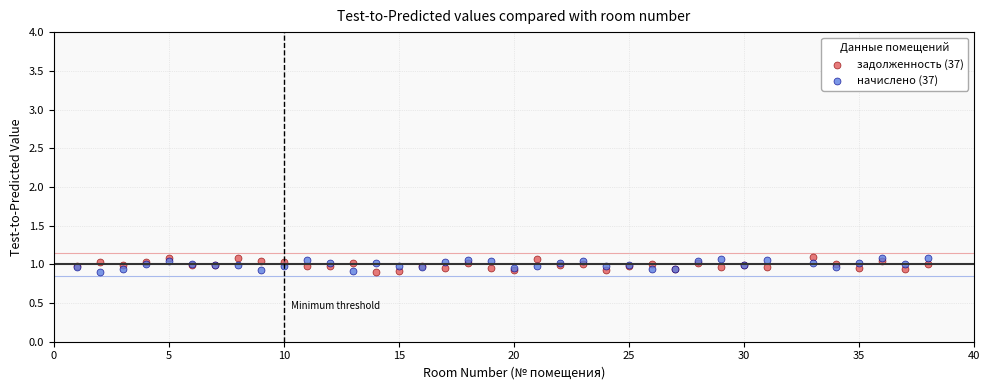

What is the X range (max minus min) for the scatter plot?

37.0